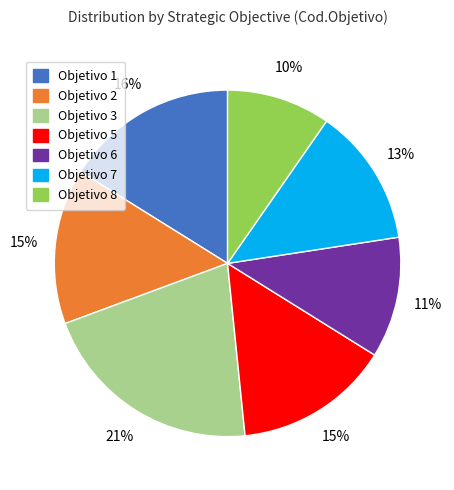

To the nearest percent, what is the average slice percentage?

14%